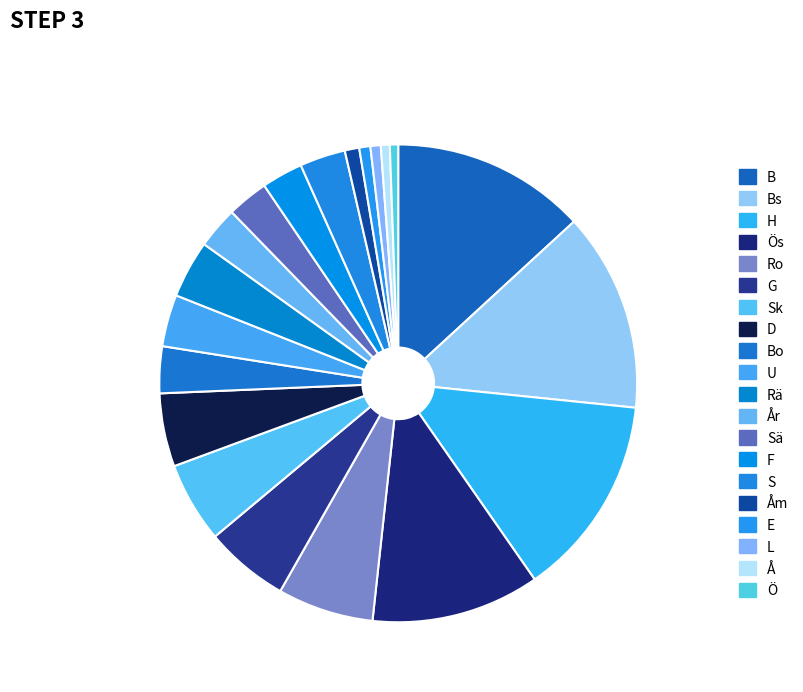

Which has a higher value, Bo or År?

Bo